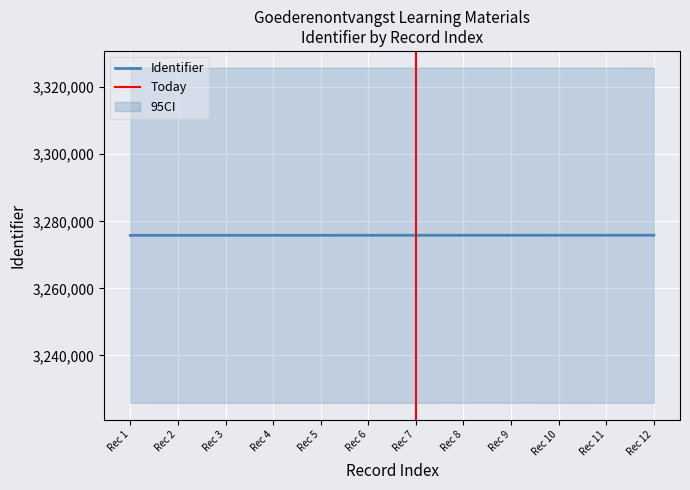

The value of Identifier at Rec 6 is 3275830. True or false?

True